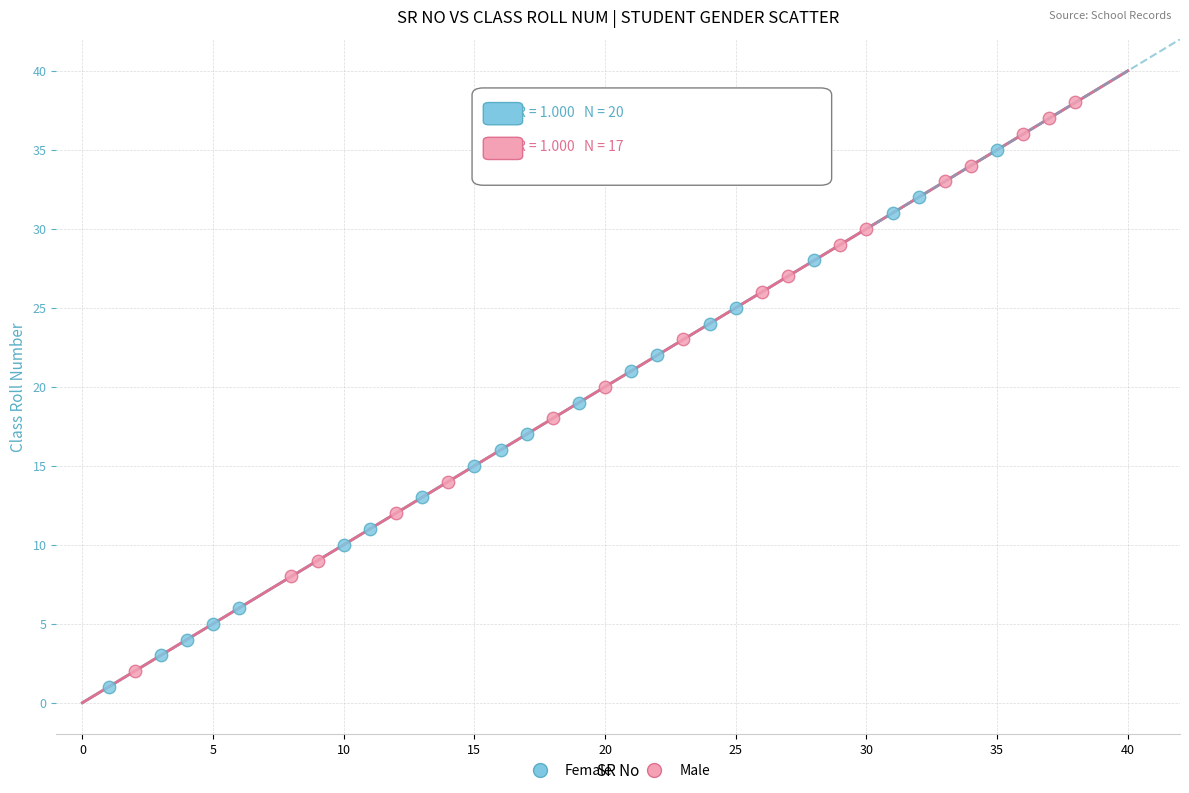

Which series contains the highest Y value?

Male